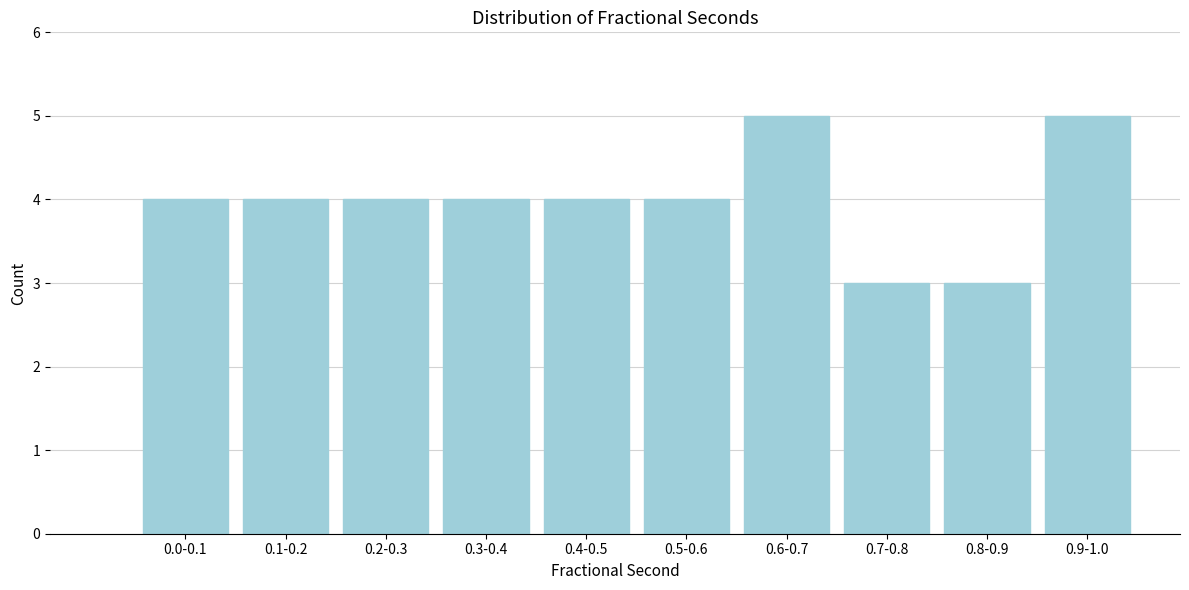

Reading left to right, transcribe all the data shown in this chart.

0.0-0.1=4	0.1-0.2=4	0.2-0.3=4	0.3-0.4=4	0.4-0.5=4	0.5-0.6=4	0.6-0.7=5	0.7-0.8=3	0.8-0.9=3	0.9-1.0=5